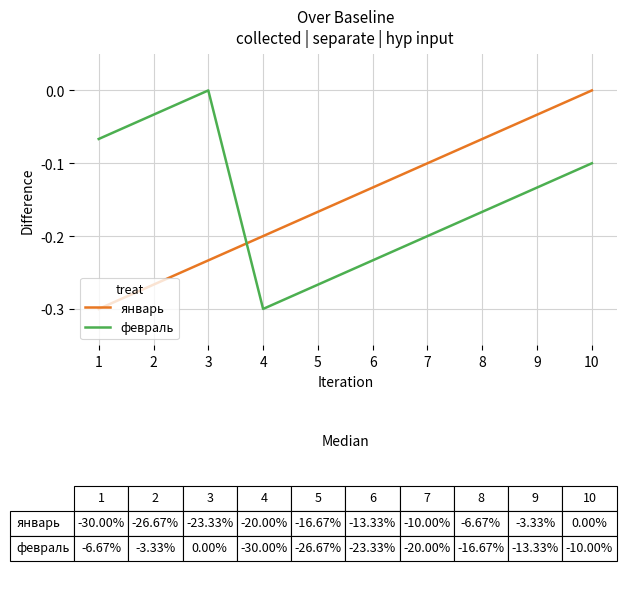

True or false: январь has more than 1 points higher than both neighbors.

False